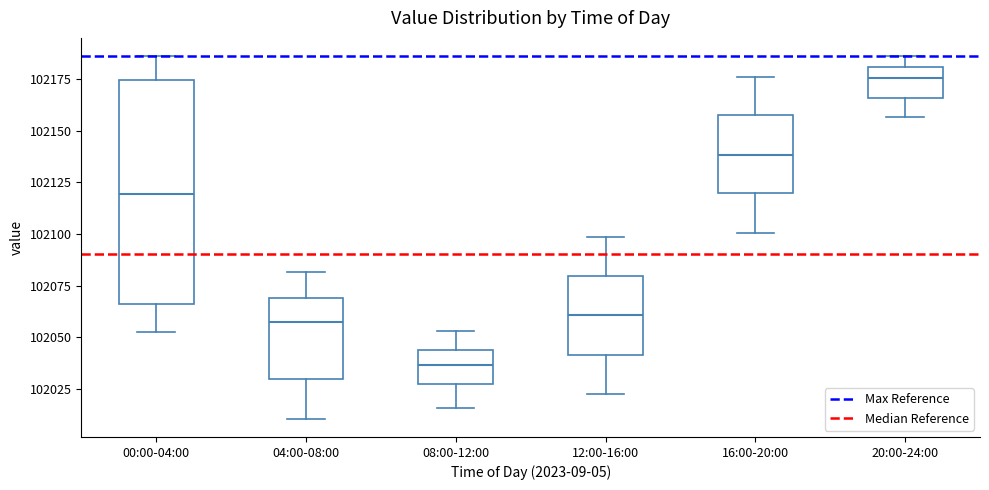

Reading left to right, read every box against the y-axis: the position of its median line, the range the box covers, and the ends of its whiskers. The values are not printed on the chart, so give them approximately, as read against the axis.

00:00-04:00: median 102120, box 102065 to 102175, whiskers 102055 to 102185
04:00-08:00: median 102055, box 102030 to 102070, whiskers 102010 to 102080
08:00-12:00: median 102035, box 102030 to 102045, whiskers 102015 to 102055
12:00-16:00: median 102060, box 102040 to 102080, whiskers 102025 to 102100
16:00-20:00: median 102140, box 102120 to 102160, whiskers 102100 to 102175
20:00-24:00: median 102175, box 102165 to 102180, whiskers 102155 to 102185